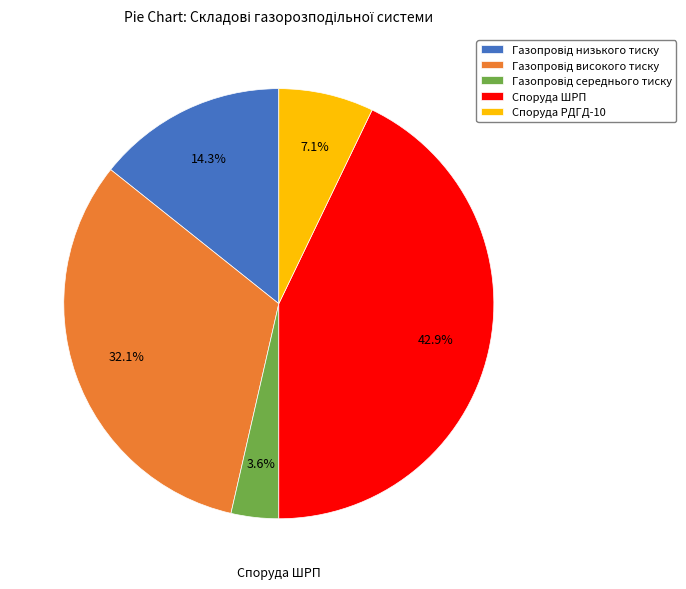

Which category has the biggest portion of the pie?

Споруда ШРП